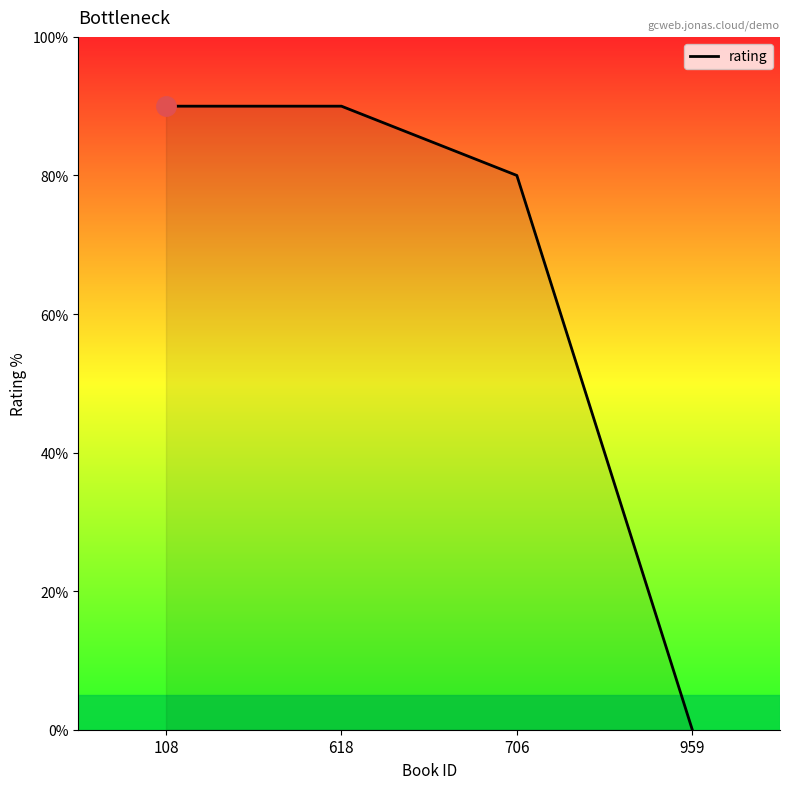

The chart shows a value of 112 at 706. True or false?

False